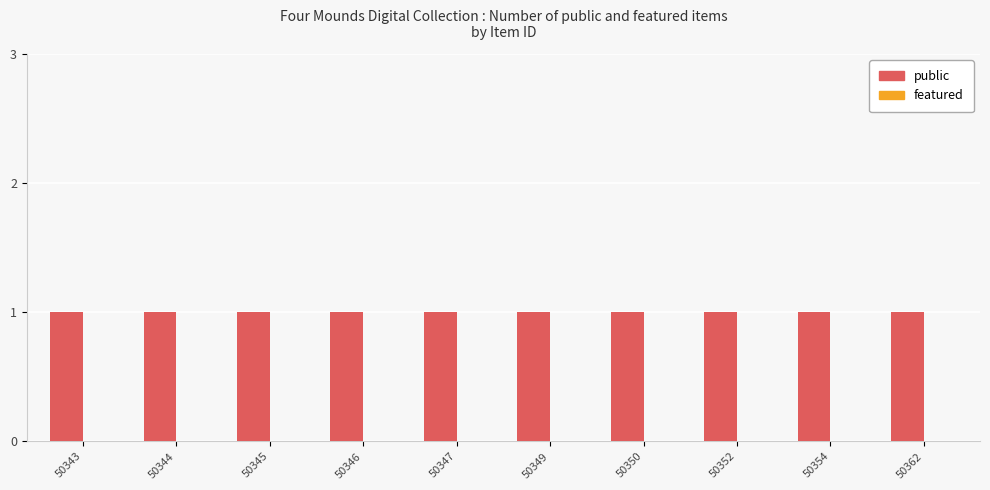

List the labels in order of public value, largest first.

50343, 50344, 50345, 50346, 50347, 50349, 50350, 50352, 50354, 50362